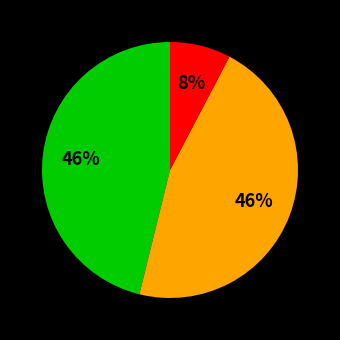

To the nearest percent, what is the difference between the largest and smallest slice percentages?

38%